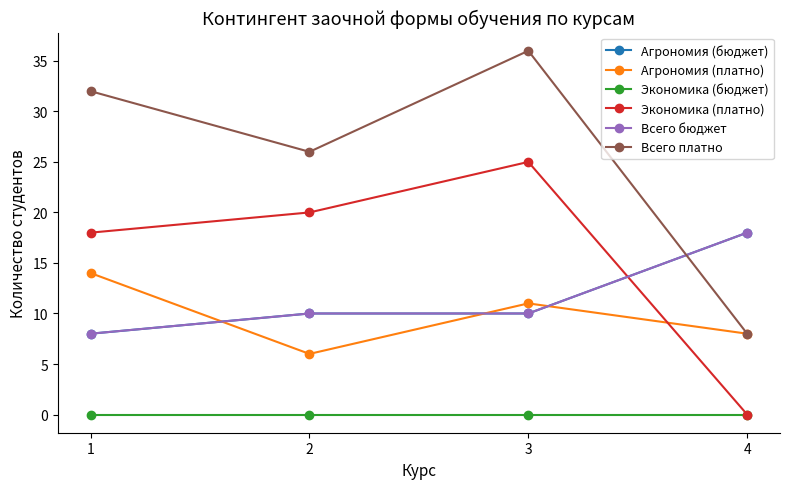

What is the minimum value for Всего платно?

8